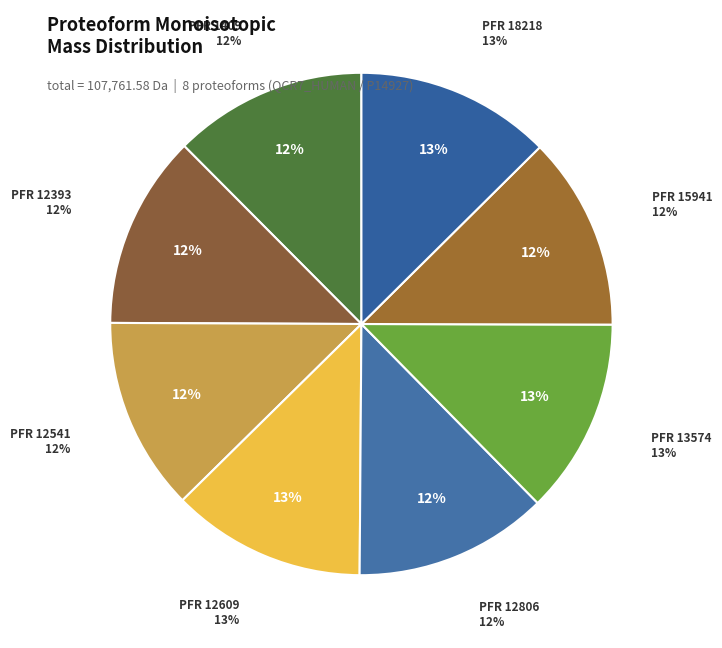

Is the sum of 13574 and 12609 greater than half?

No